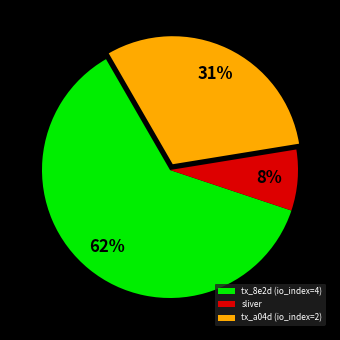

To the nearest percent, what is the combined percentage of sliver and tx_8e2d (io_index=4)?

69%